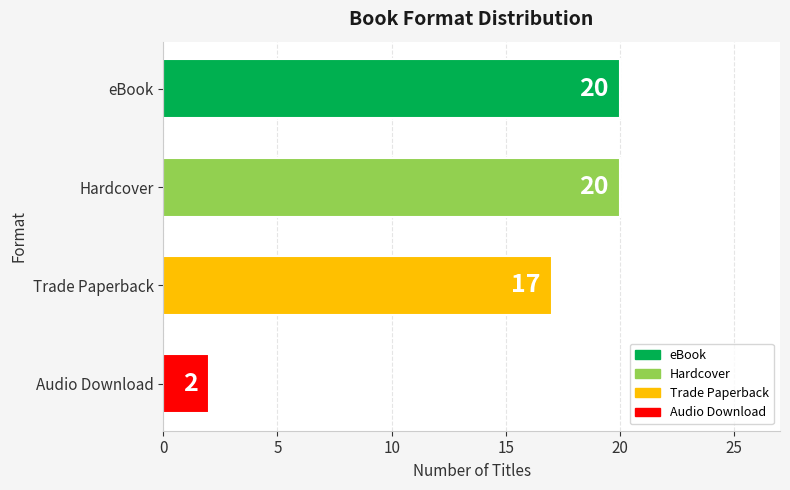

Which has a higher value, Audio Download or Trade Paperback?

Trade Paperback